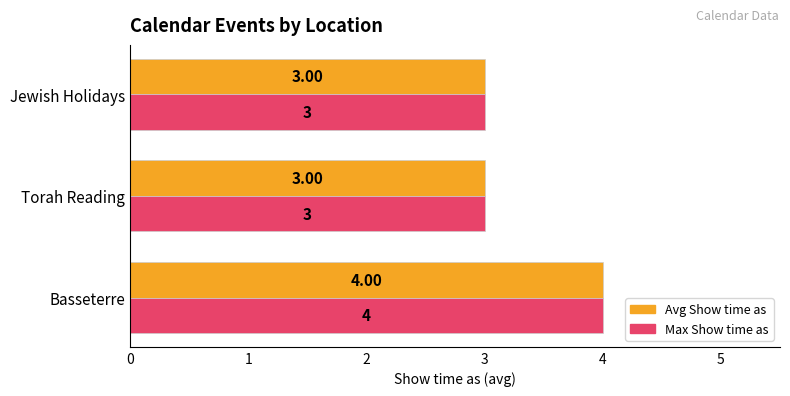

How many data points does each series have?

3